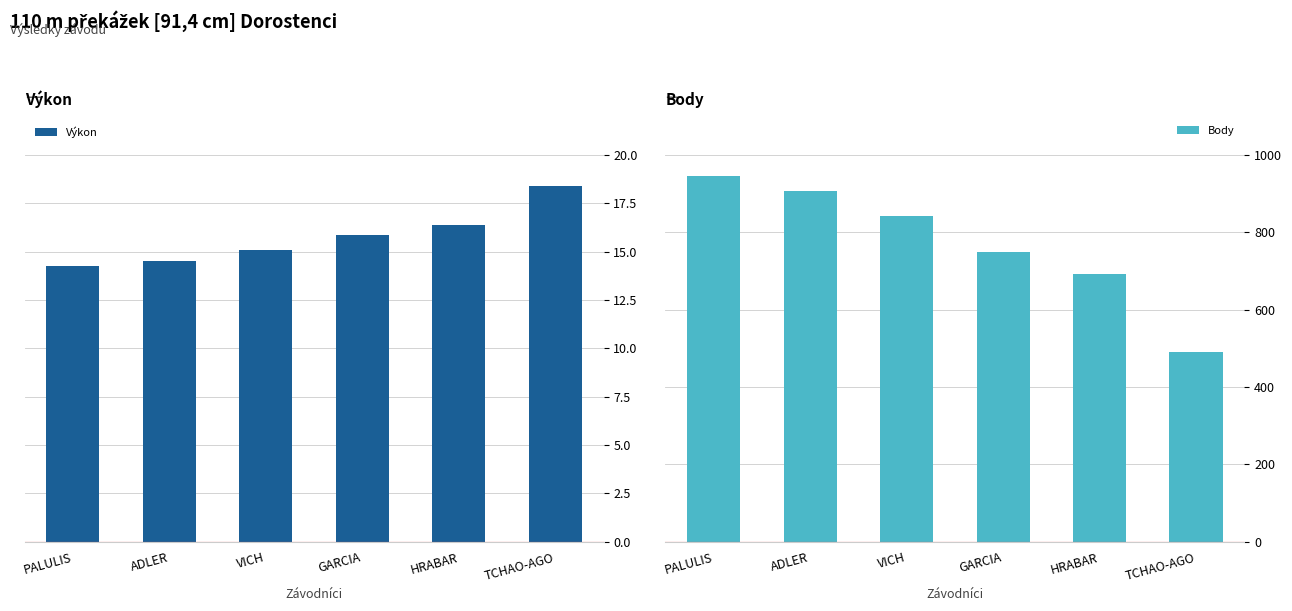

At how many categories does at least one series exceed 475?

6